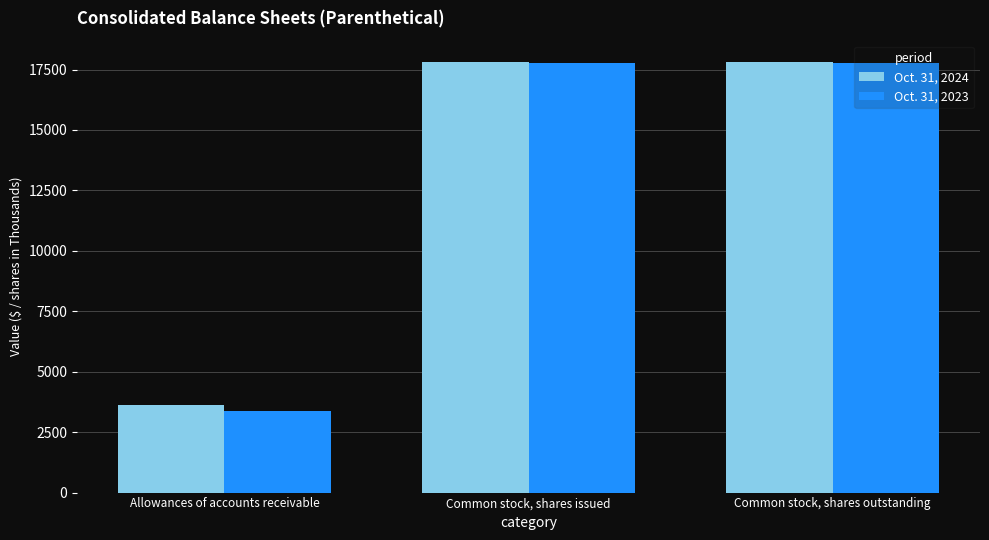

What is the label of the 1st bar from the left?

Allowances of accounts receivable